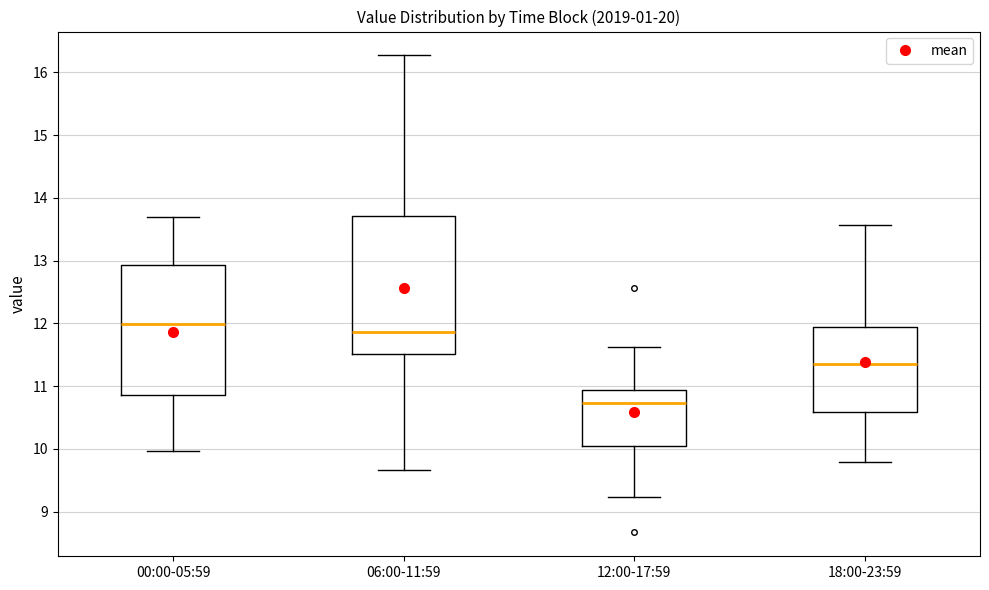

Reading left to right, read every box against the y-axis: the position of its median line, the range the box covers, and the ends of its whiskers. The values are not printed on the chart, so give them approximately, as read against the axis.

00:00-05:59: median 12.0, box 10.9 to 12.9, whiskers 10.0 to 13.7
06:00-11:59: median 11.9, box 11.5 to 13.7, whiskers 9.7 to 16.3
12:00-17:59: median 10.7, box 10.1 to 10.9, whiskers 9.2 to 11.6
18:00-23:59: median 11.4, box 10.6 to 12.0, whiskers 9.8 to 13.6